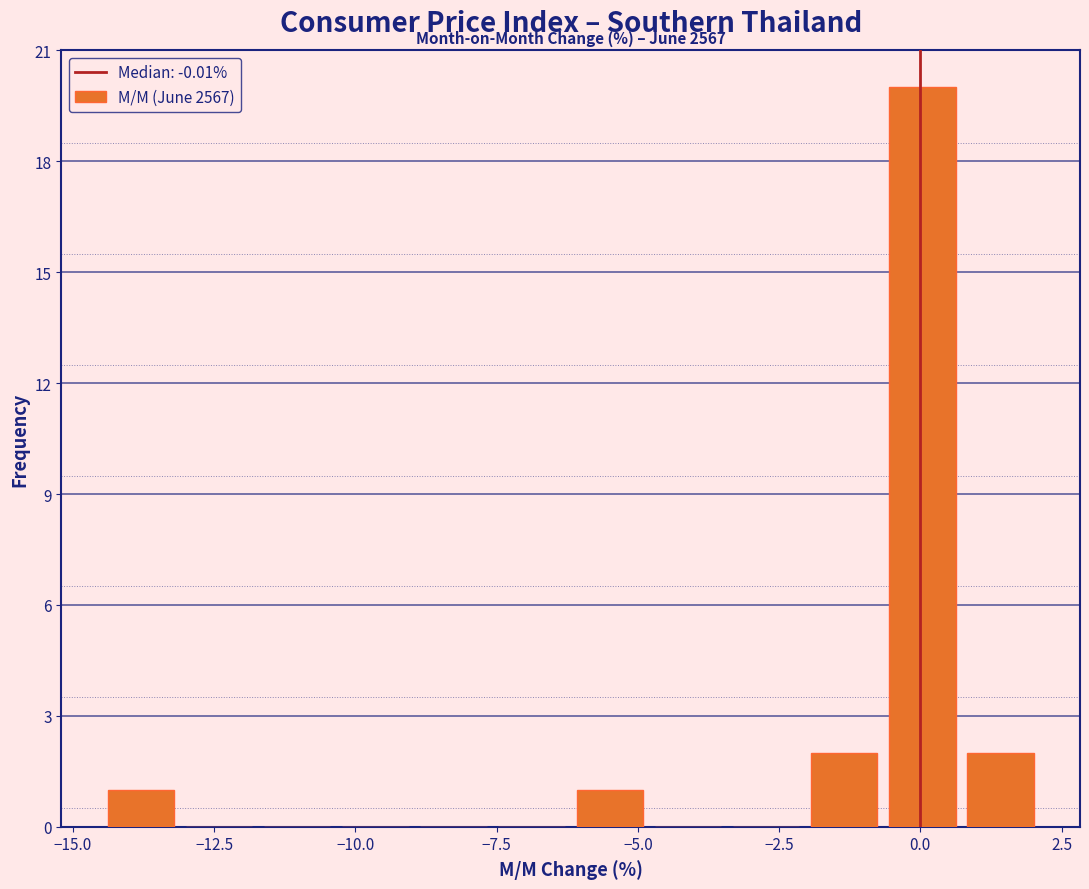

Read against the x-axis, roughly where is the centre of the tallest bar?

0.0